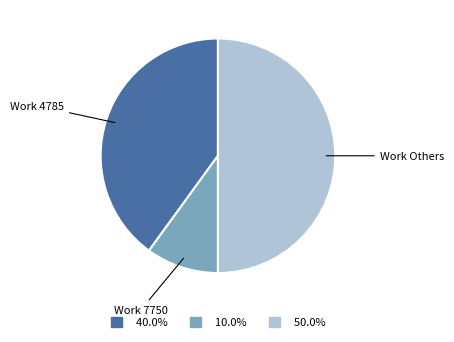

Which slice is the smallest?

Work 7750